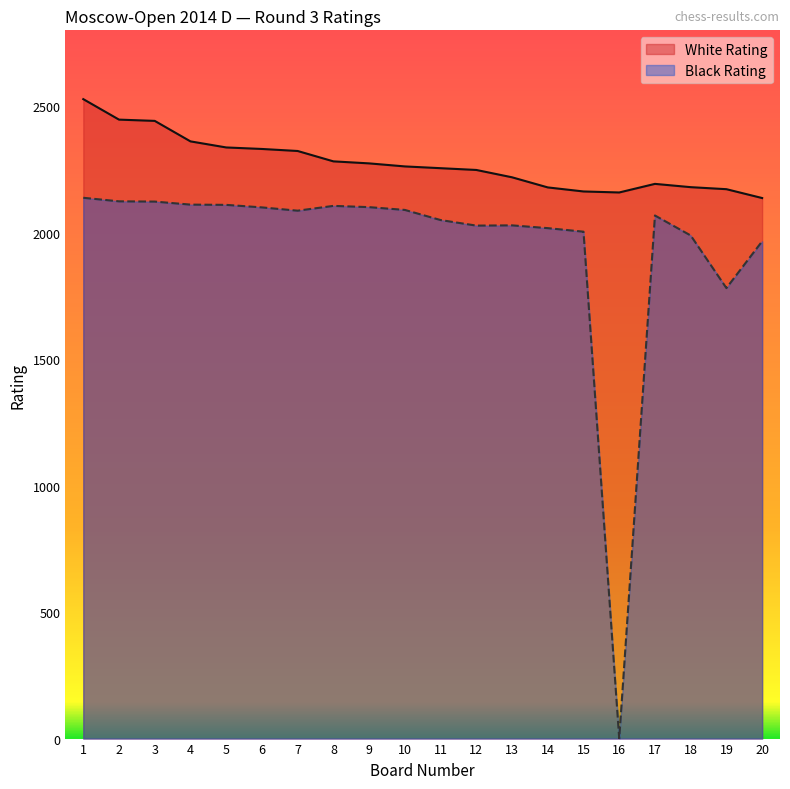

What is the difference between the maximum and minimum values in the Black Rating series?

2138